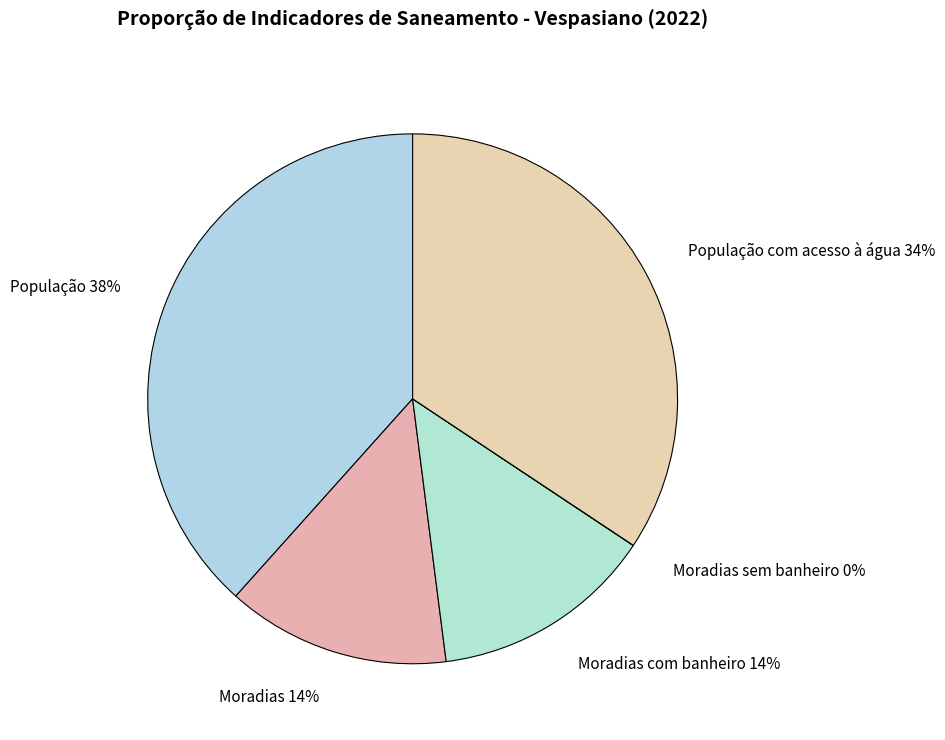

Approximately how many times larger is the value at Moradias com banheiro compared to População?

0.4